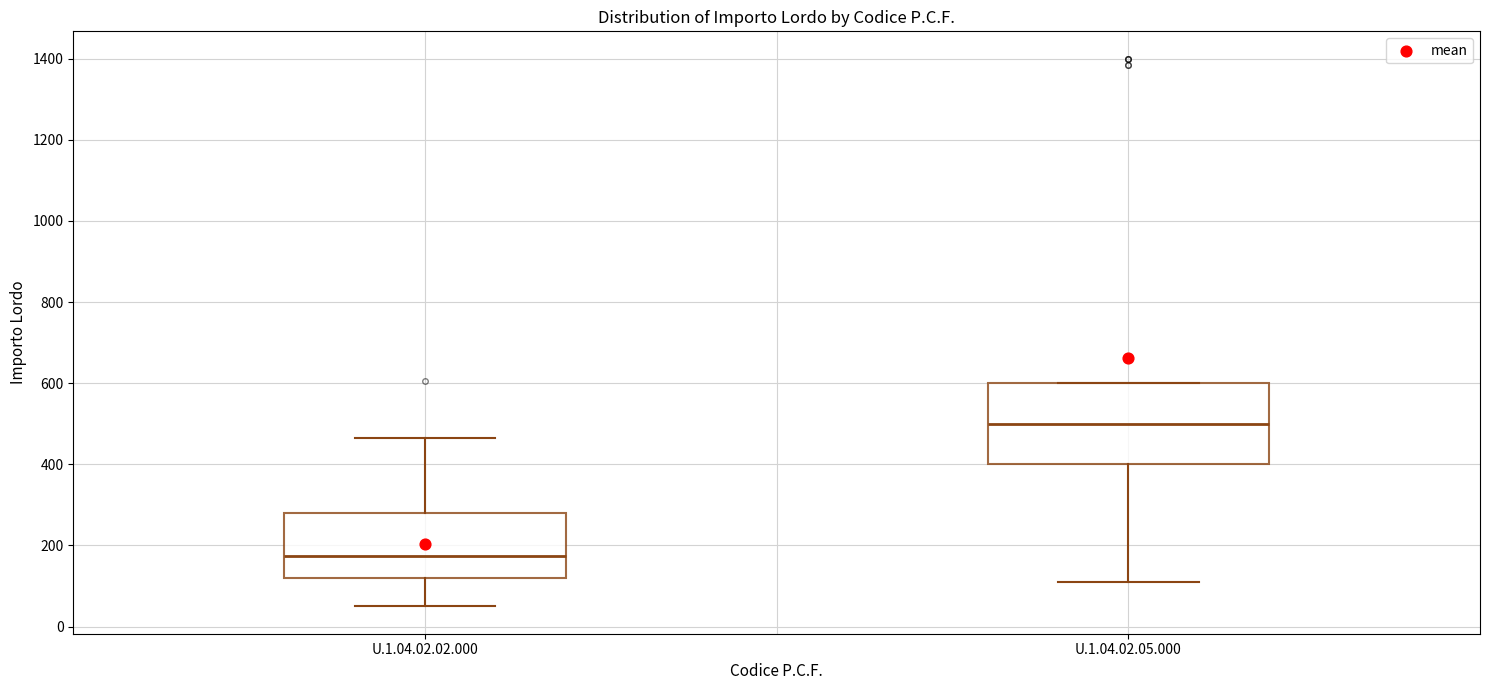

Which box's median line is the lowest?

U.1.04.02.02.000